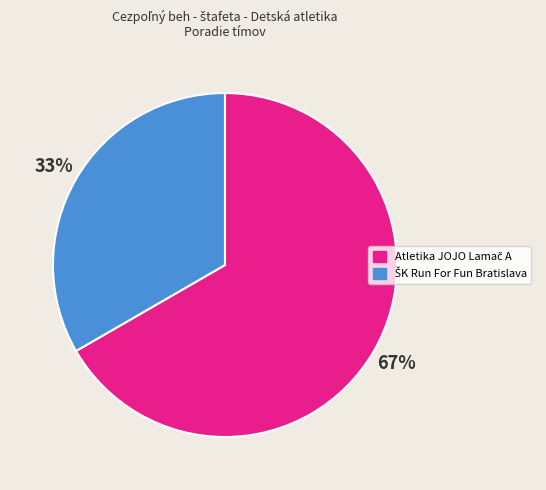

To the nearest percent, what is the average slice percentage?

50%